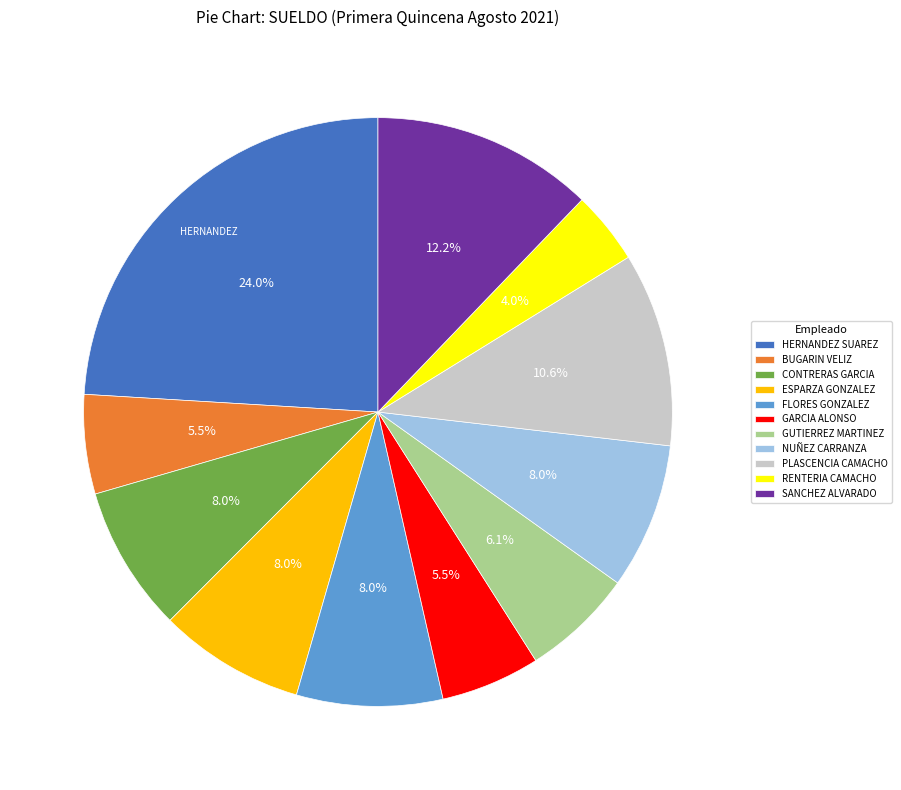

Which has a higher value, GARCIA ALONSO or PLASCENCIA CAMACHO?

PLASCENCIA CAMACHO